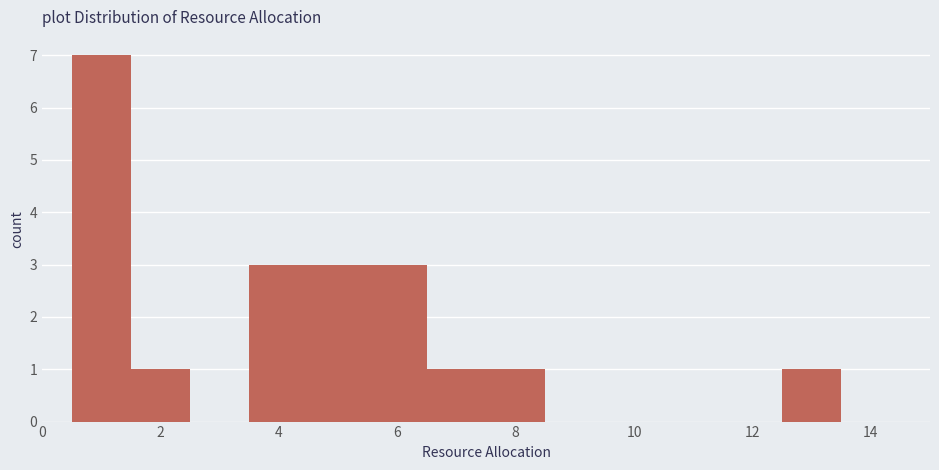

Reading left to right, transcribe this chart: for each bar, give the range it covers on the x-axis and its height. Neither the bar edges nor the heights are printed on the chart, so give them approximately, as read against the axes.

0.5 to 1.5: 7
1.5 to 2.5: 1
2.5 to 3.5: 0
3.5 to 4.5: 3
4.5 to 5.5: 3
5.5 to 6.5: 3
6.5 to 7.5: 1
7.5 to 8.5: 1
8.5 to 9.5: 0
9.5 to 10.5: 0
10.5 to 11.5: 0
11.5 to 12.5: 0
12.5 to 13.5: 1
13.5 to 14.5: 0